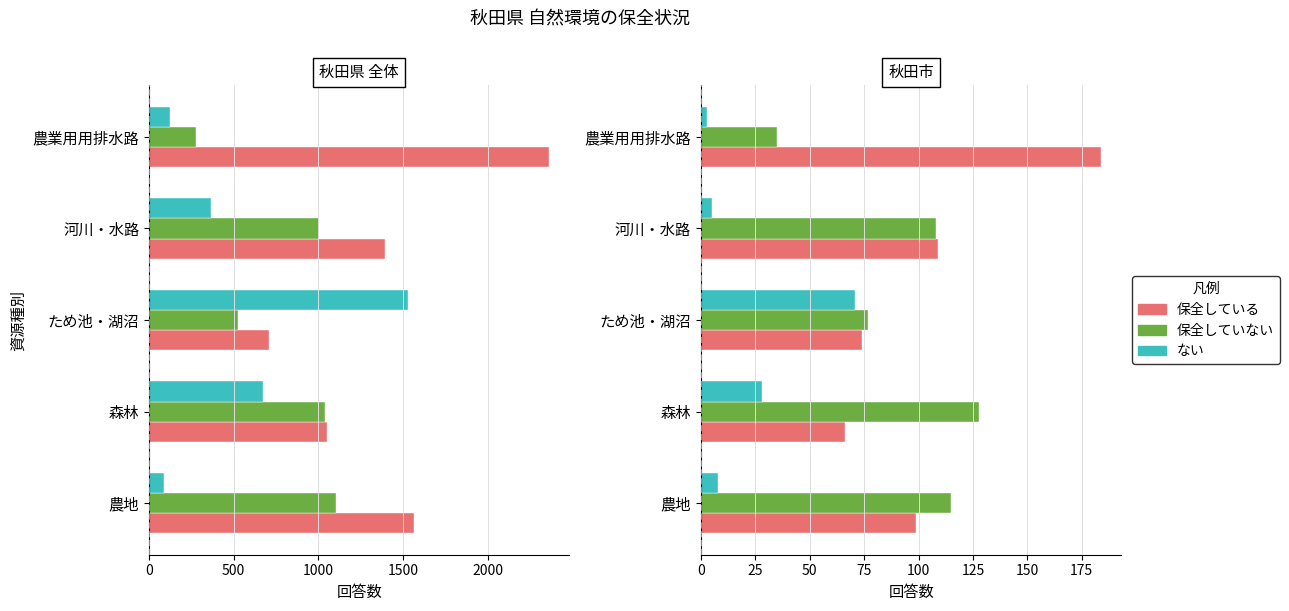

How many series are shown in this chart?

3